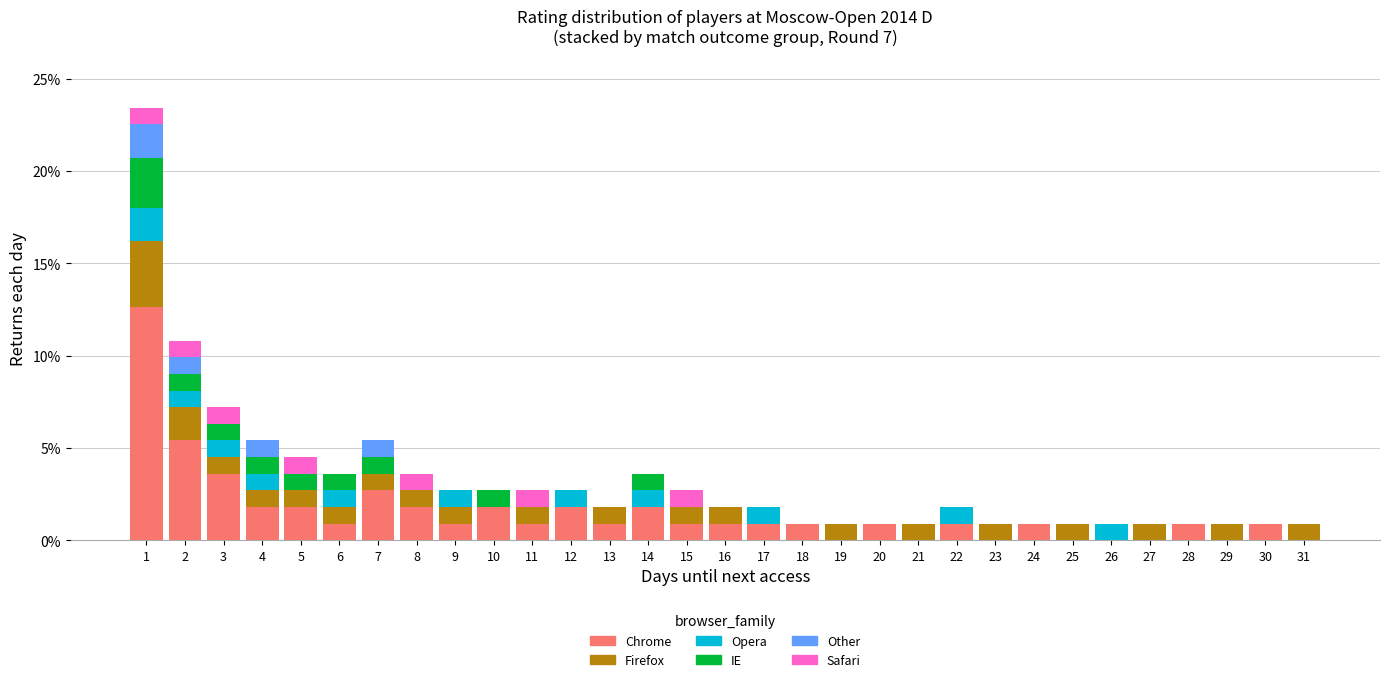

The value of Chrome at 24 is 0.9. True or false?

True